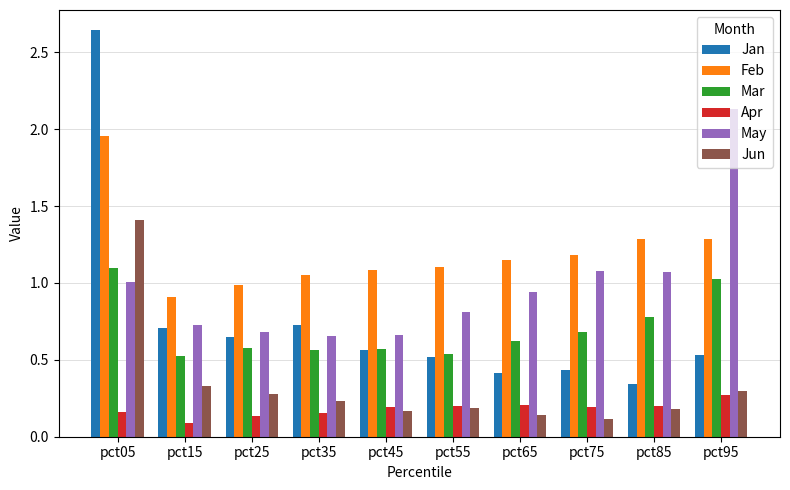

Which category has the lowest value across all series?

pct15